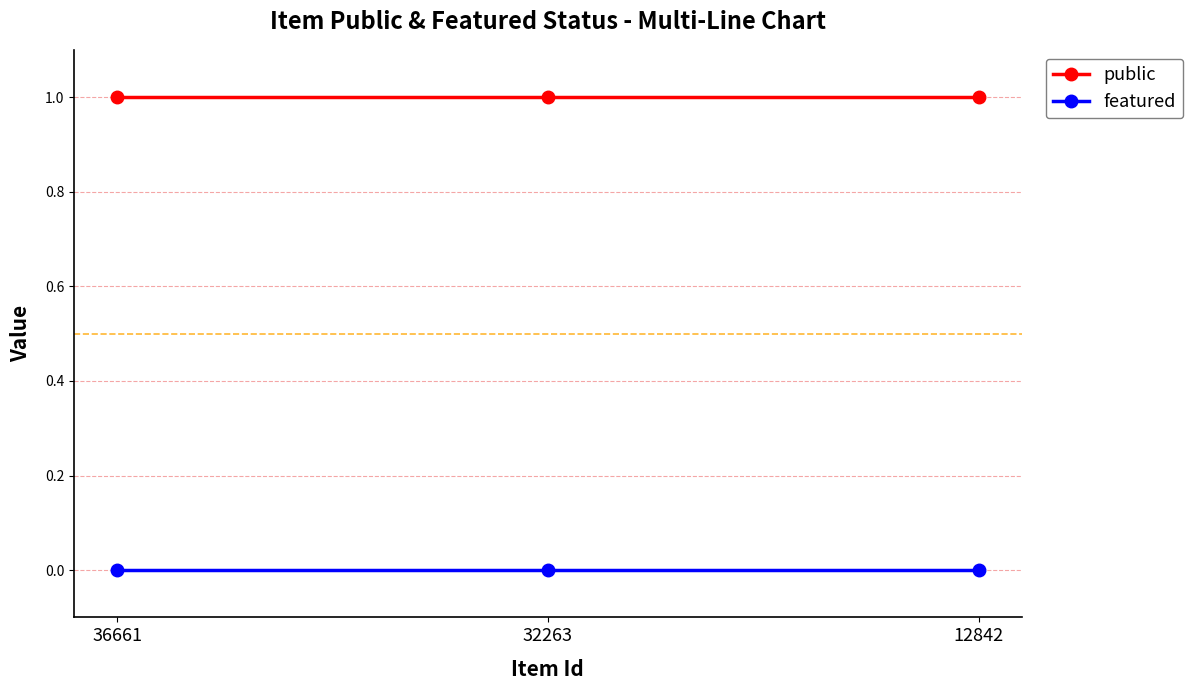

True or false: public has a value of 1 at 12842.

True